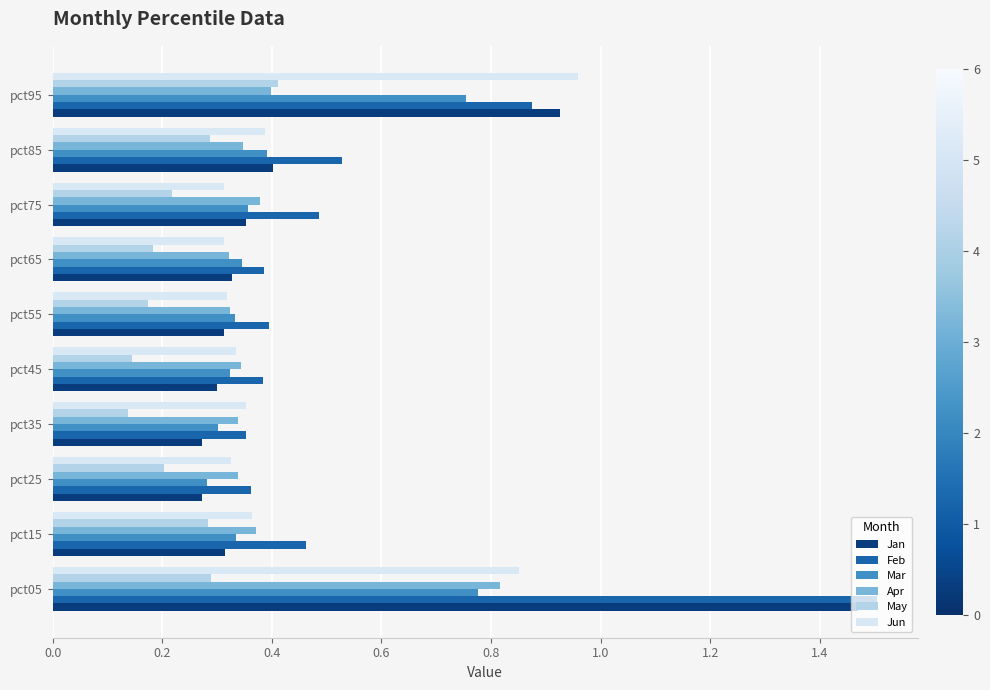

Is it true that May equals 0.2 at pct75?

True